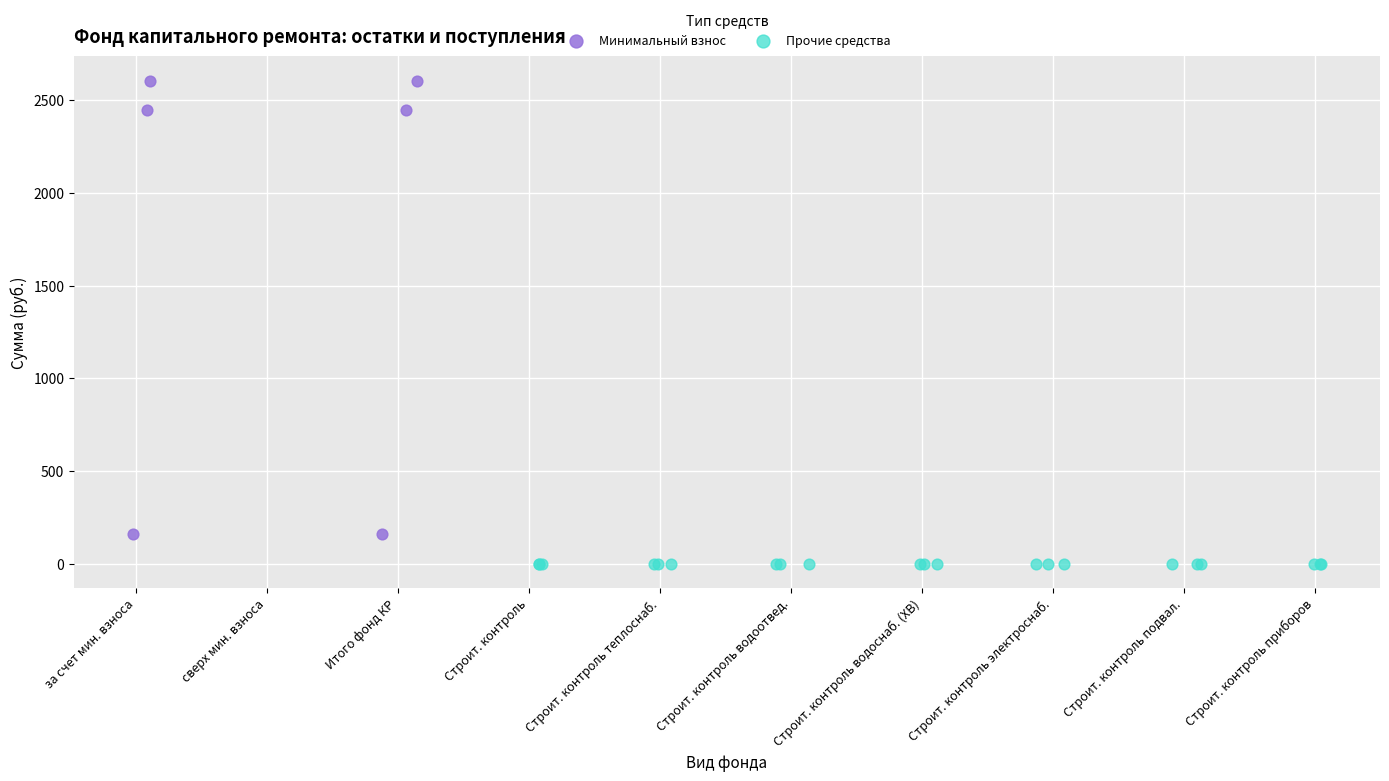

Which series contains the lowest Y value?

Прочие средства